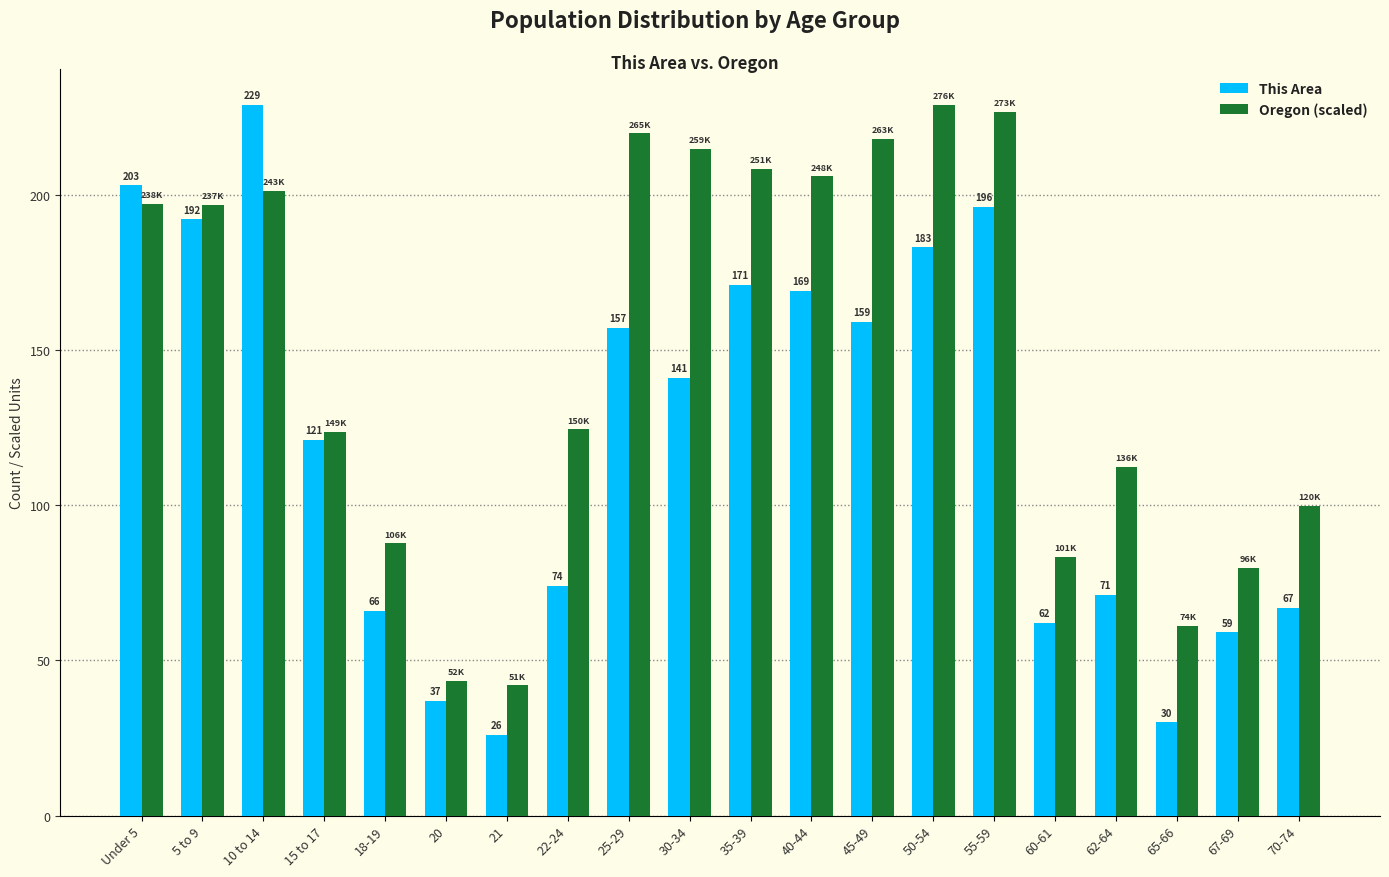

Which series has the widest spread of values?

This Area